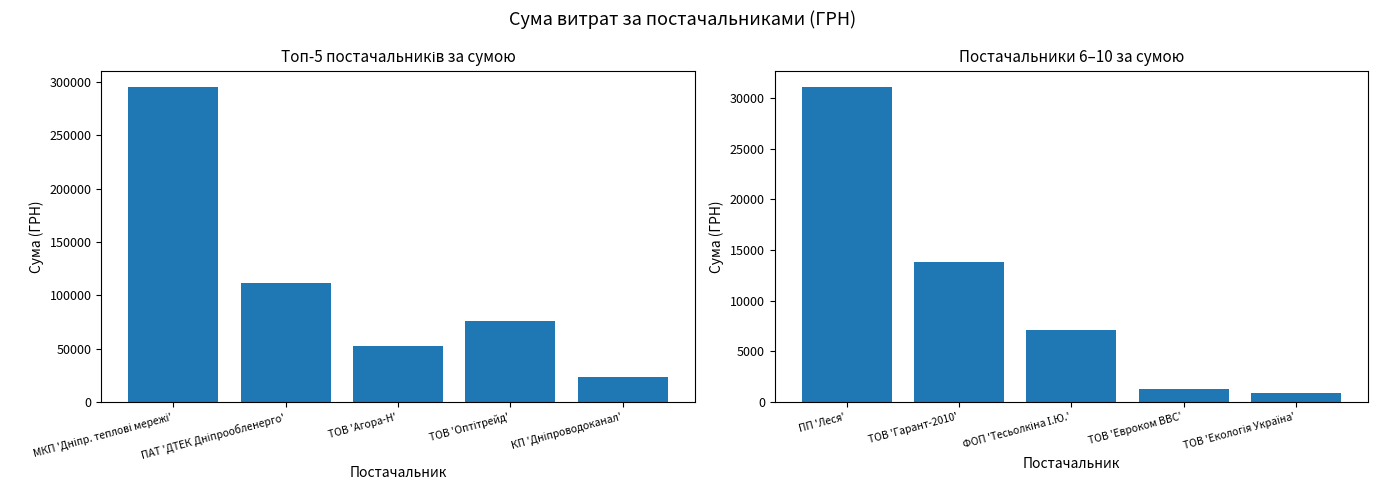

Does the chart contain stacked bars?

No